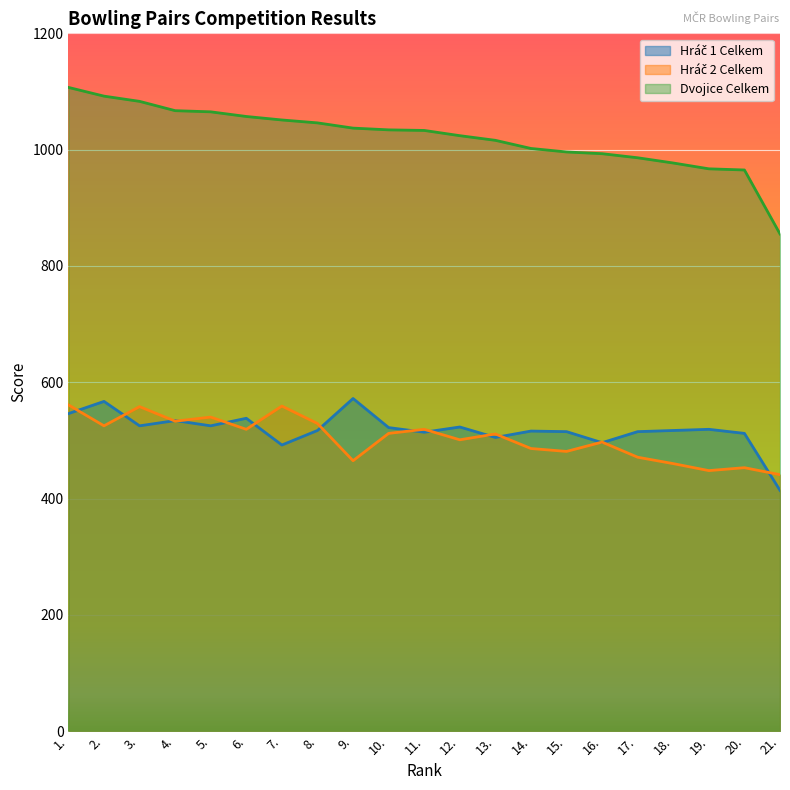

Reading right to left, list all the values displayed in this chart.

Hráč 1 Celkem: 21.=414	20.=512	19.=519	18.=517	17.=515	16.=496	15.=515	14.=516	13.=505	12.=523	11.=514	10.=522	9.=572	8.=517	7.=492	6.=538	5.=525	4.=534	3.=525	2.=567	1.=546
Hráč 2 Celkem: 21.=441	20.=453	19.=448	18.=460	17.=471	16.=497	15.=481	14.=486	13.=511	12.=501	11.=519	10.=512	9.=465	8.=529	7.=559	6.=519	5.=540	4.=533	3.=558	2.=525	1.=561
Dvojice Celkem: 21.=855	20.=965	19.=967	18.=977	17.=986	16.=993	15.=996	14.=1002	13.=1016	12.=1024	11.=1033	10.=1034	9.=1037	8.=1046	7.=1051	6.=1057	5.=1065	4.=1067	3.=1083	2.=1092	1.=1107